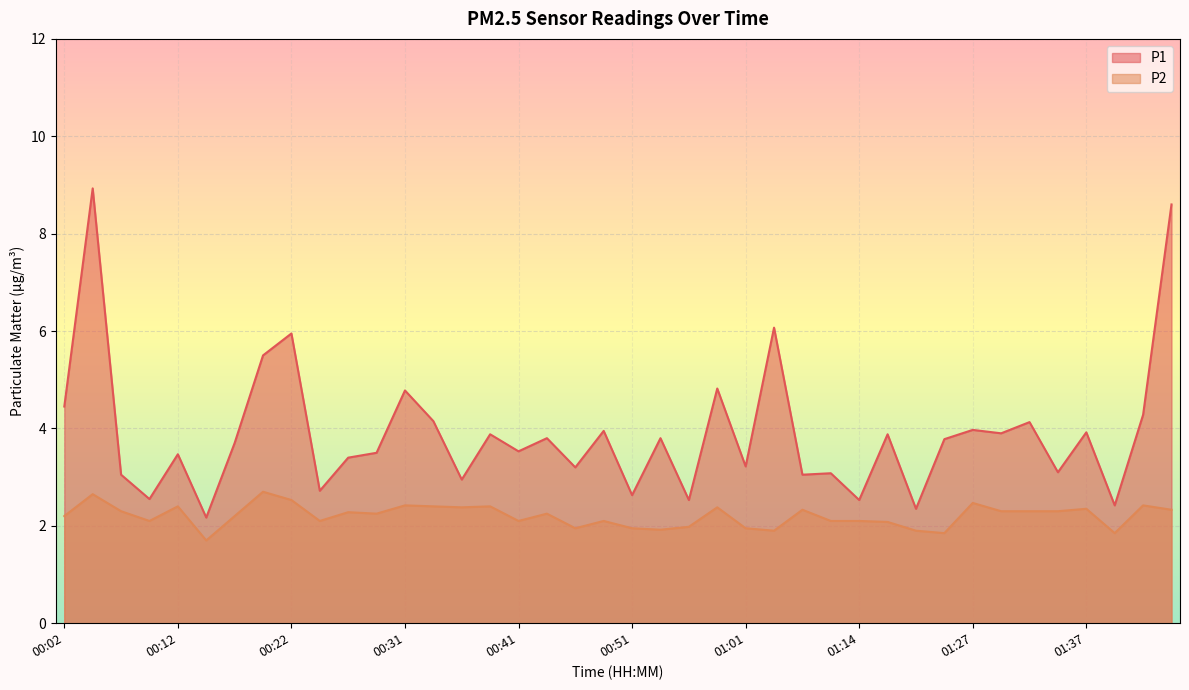

Reading left to right, transcribe all the data shown in this chart.

P1: 4.5	8.9	3.0	2.5	3.5	2.2	3.7	5.5	6.0	2.7	3.4	3.5	4.8	4.2	3.0	3.9	3.5	3.8	3.2	4.0	2.6	3.8	2.5	4.8	3.2	6.1	3.0	3.1	2.5	3.9	2.4	3.8	4.0	3.9	4.1	3.1	3.9	2.4	4.3	8.6
P2: 2.2	2.6	2.3	2.1	2.4	1.7	2.2	2.7	2.5	2.1	2.3	2.2	2.4	2.4	2.4	2.4	2.1	2.2	1.9	2.1	1.9	1.9	2.0	2.4	1.9	1.9	2.3	2.1	2.1	2.1	1.9	1.9	2.5	2.3	2.3	2.3	2.4	1.9	2.4	2.3